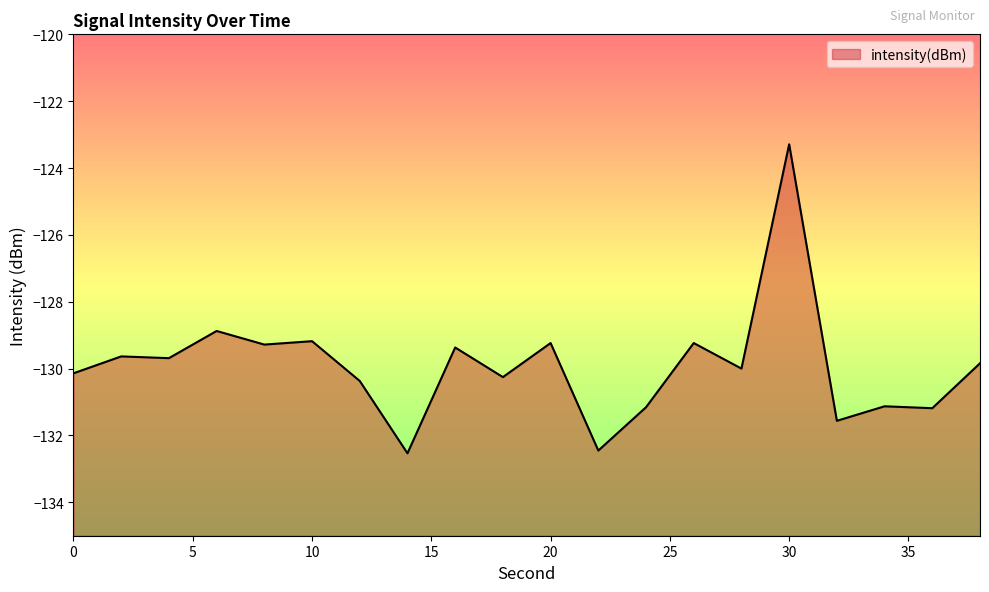

Reading left to right, extract all data points from this chart.

0=-130.1	2=-129.6	4=-129.7	6=-128.9	8=-129.3	10=-129.2	12=-130.4	14=-132.5	16=-129.4	18=-130.3	20=-129.2	22=-132.5	24=-131.2	26=-129.2	28=-130.0	30=-123.3	32=-131.6	34=-131.1	36=-131.2	38=-129.8